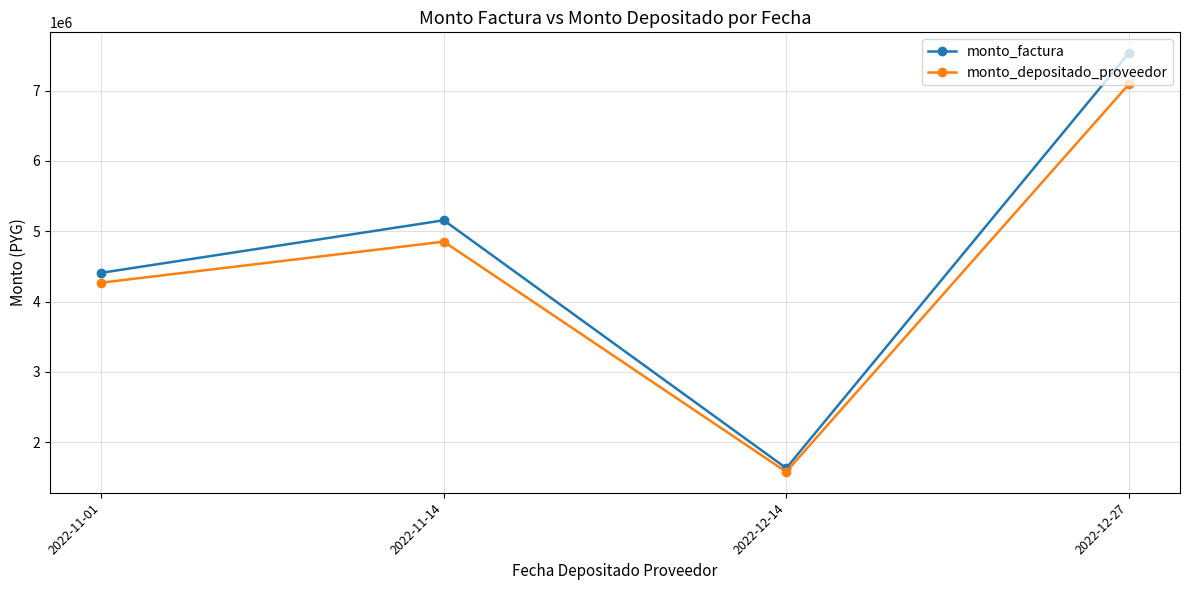

What is the label of the 1st point from the left?

2022-11-01